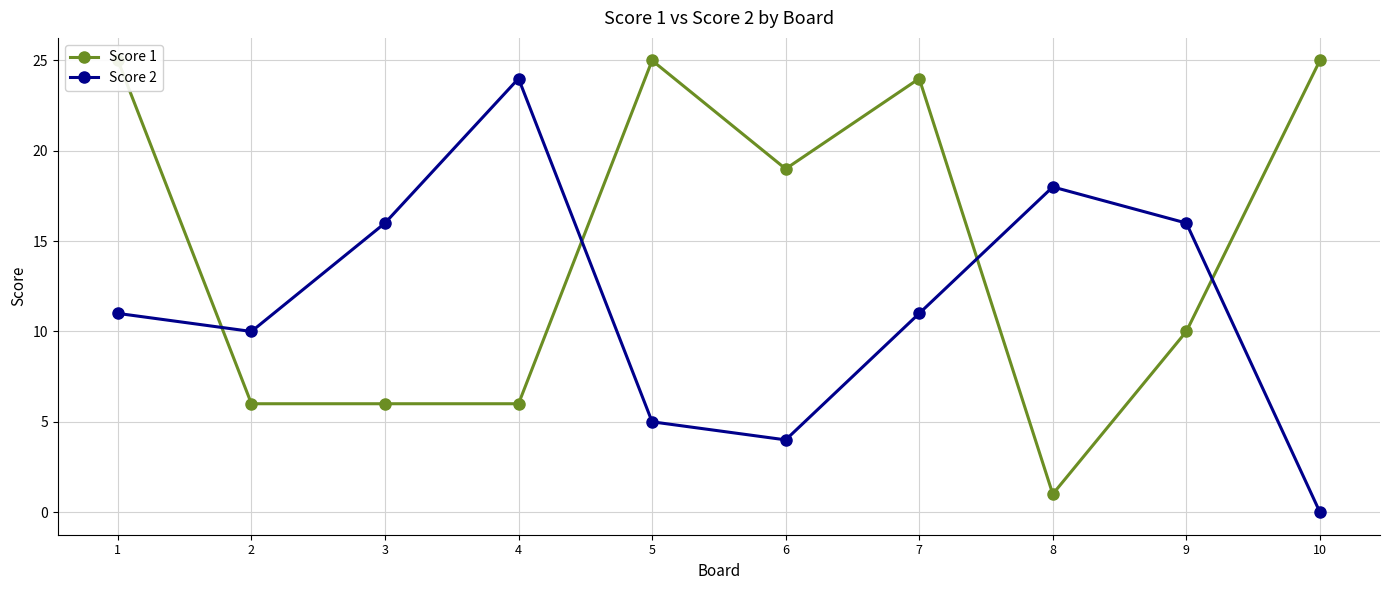

Count the number of data series in this chart.

2